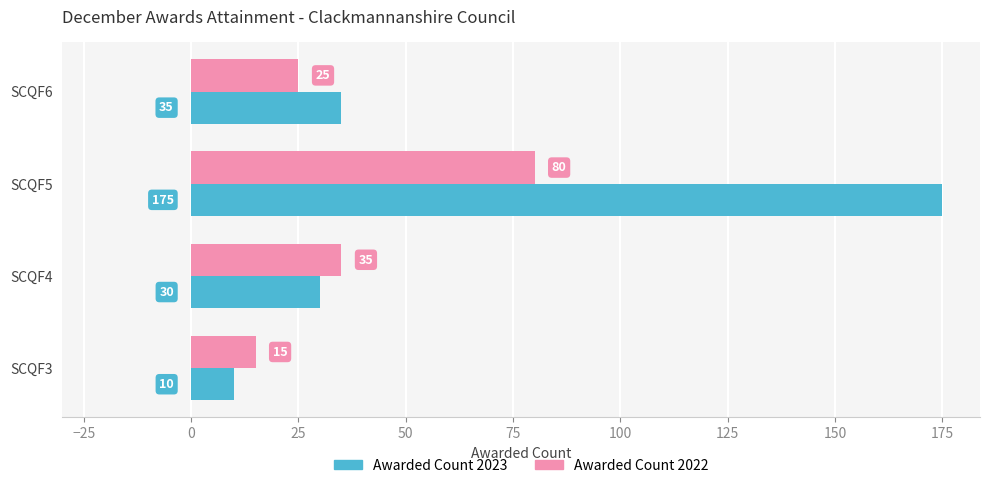

What are all the series names shown in the legend?

Awarded Count 2023, Awarded Count 2022